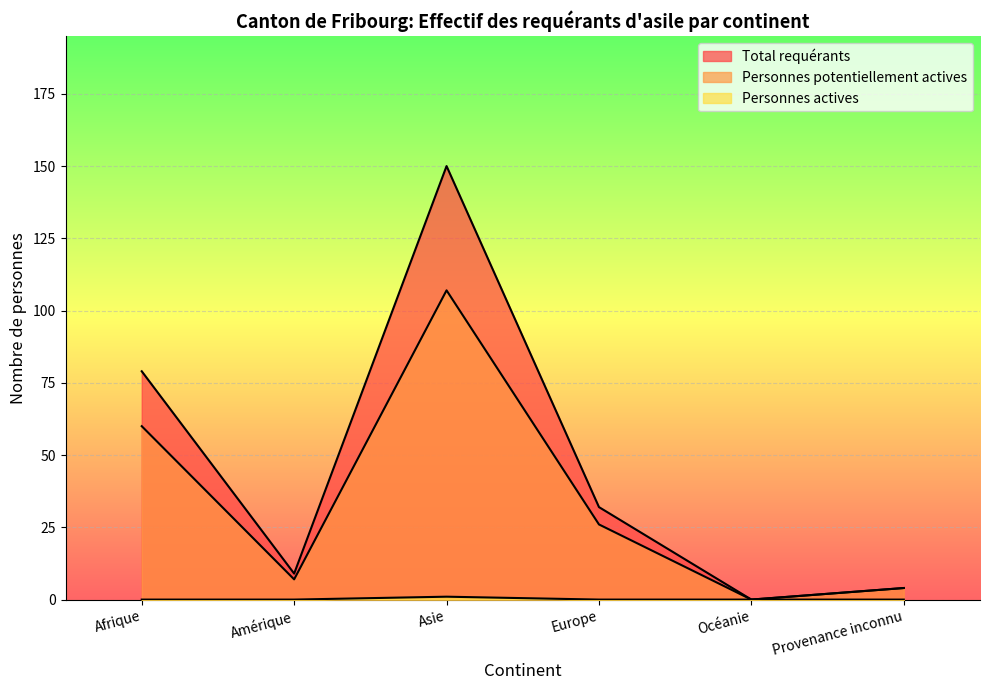

Which has a higher value, Afrique or Europe?

Afrique